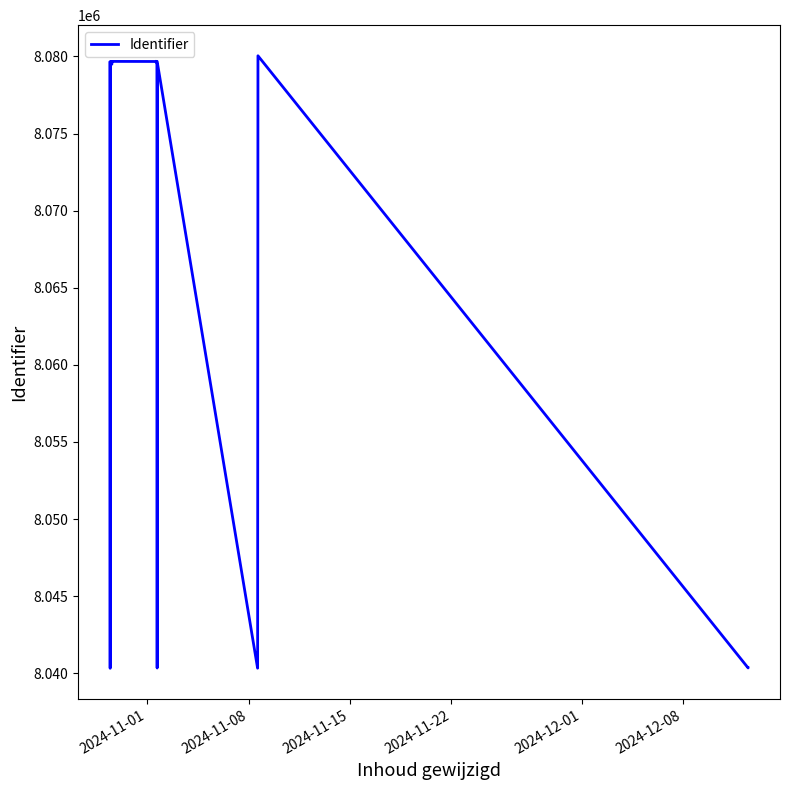

How many interior local peaks (higher than both neighbors) does the data have?

6